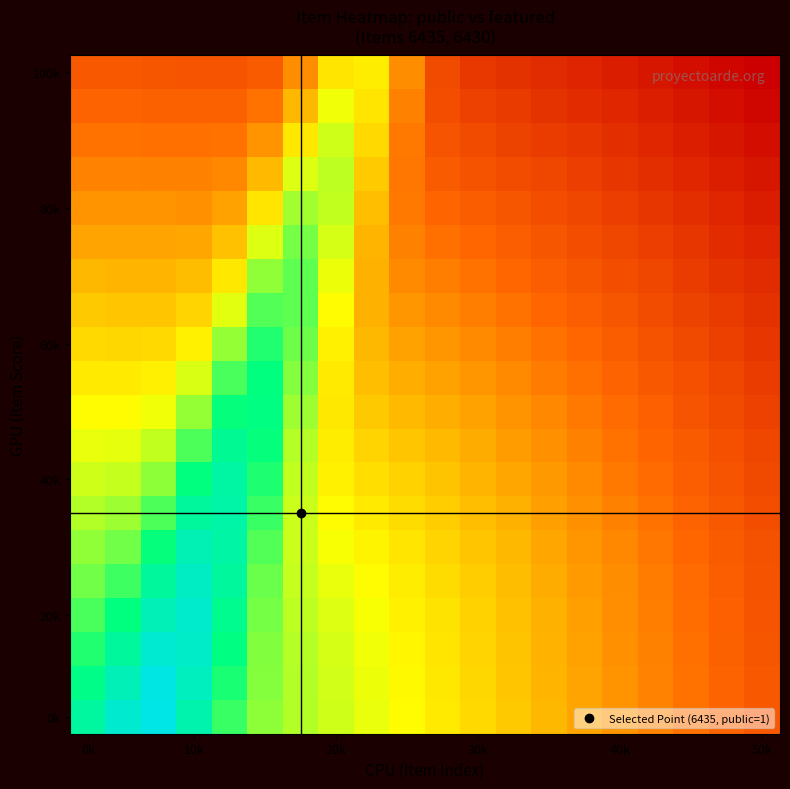

What is the maximum value shown in the chart?

1.5